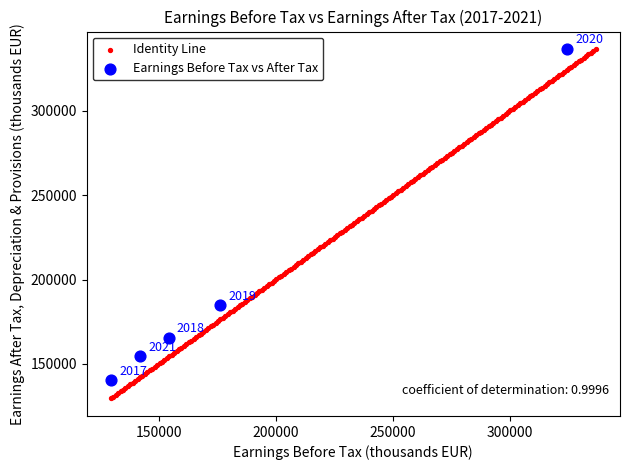

Which series reaches the minimum Y coordinate?

Identity Line